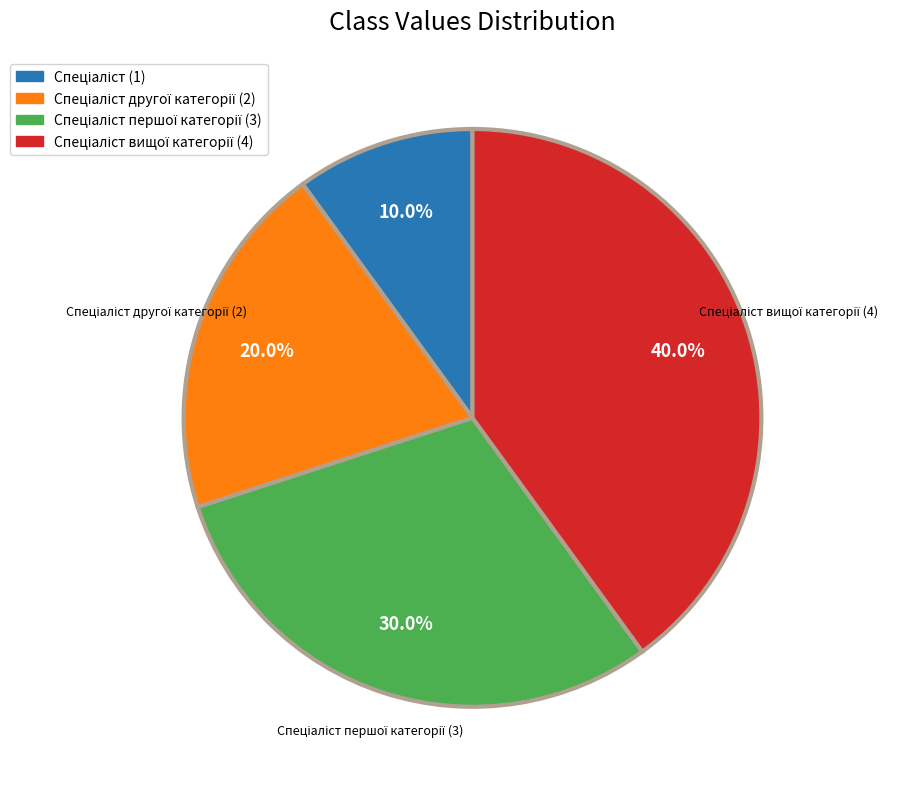

Does any single category account for the majority?

No